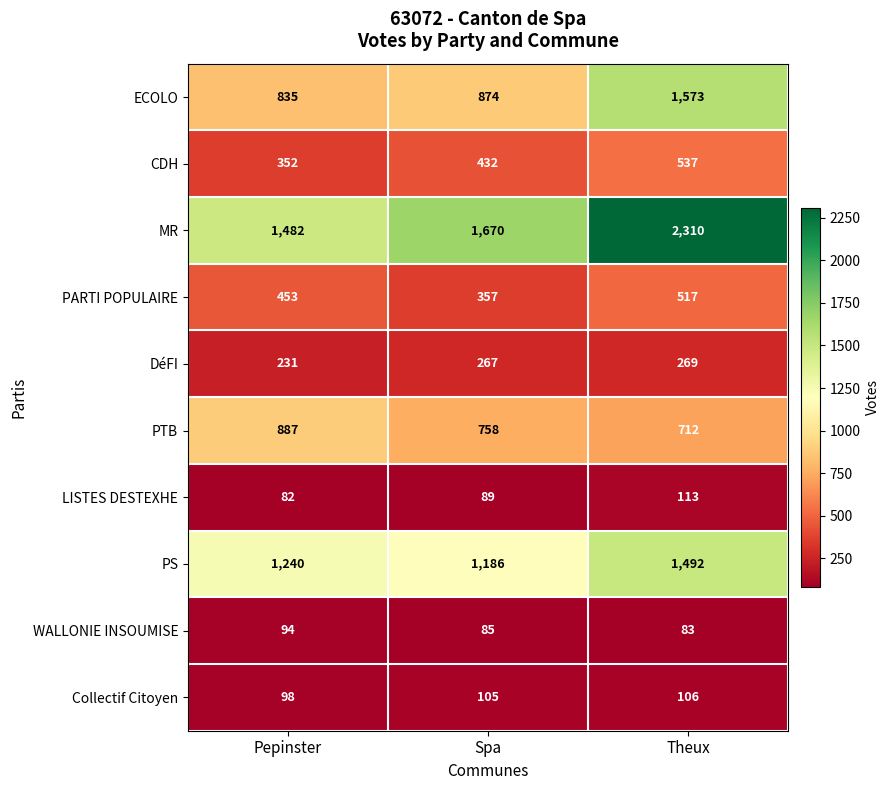

Between Spa and Theux, which series saw the biggest shift?

ECOLO